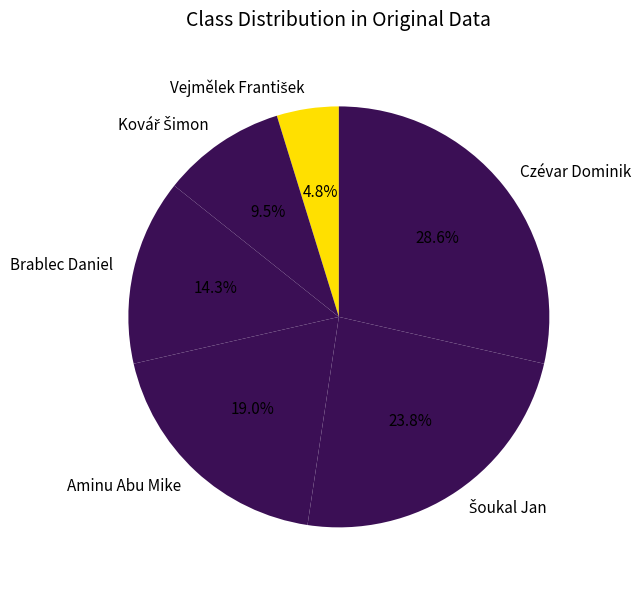

What percentage is the Brablec Daniel slice, to the nearest percent?

14%